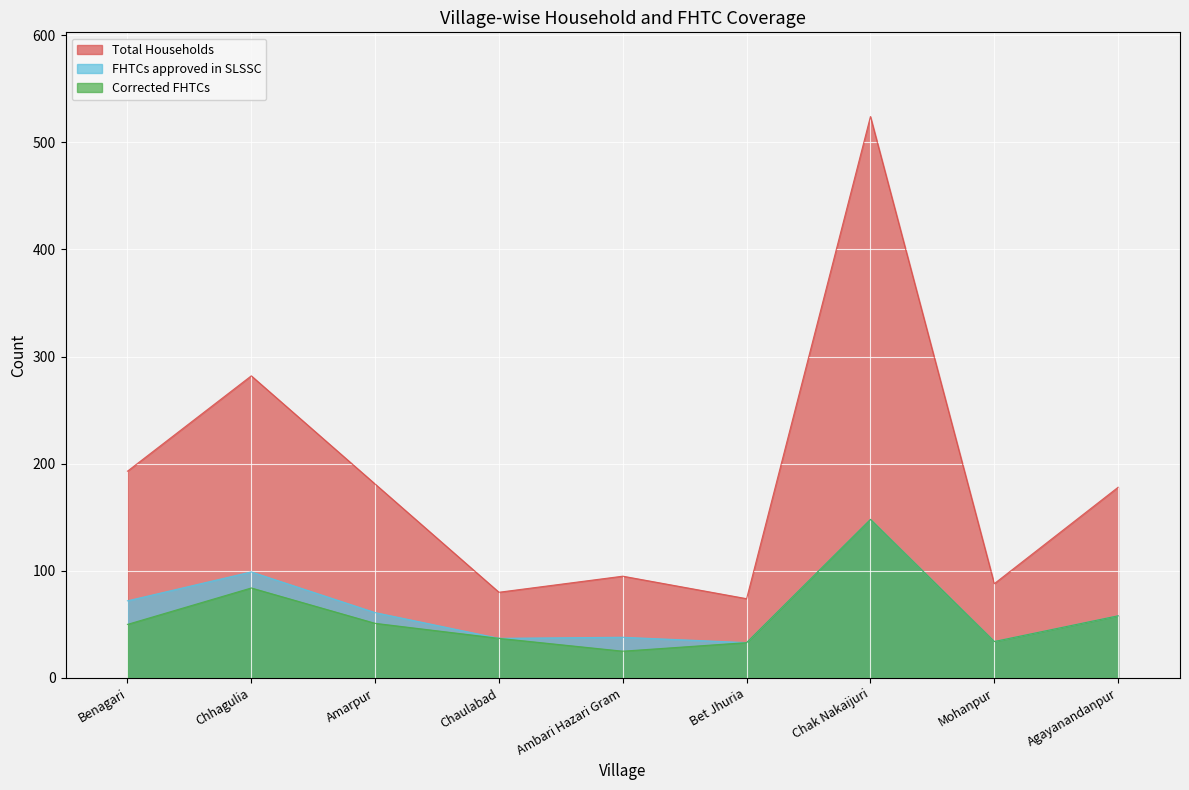

What is the sum of the Corrected FHTCs values at Agayanandanpur and Bet Jhuria?

91